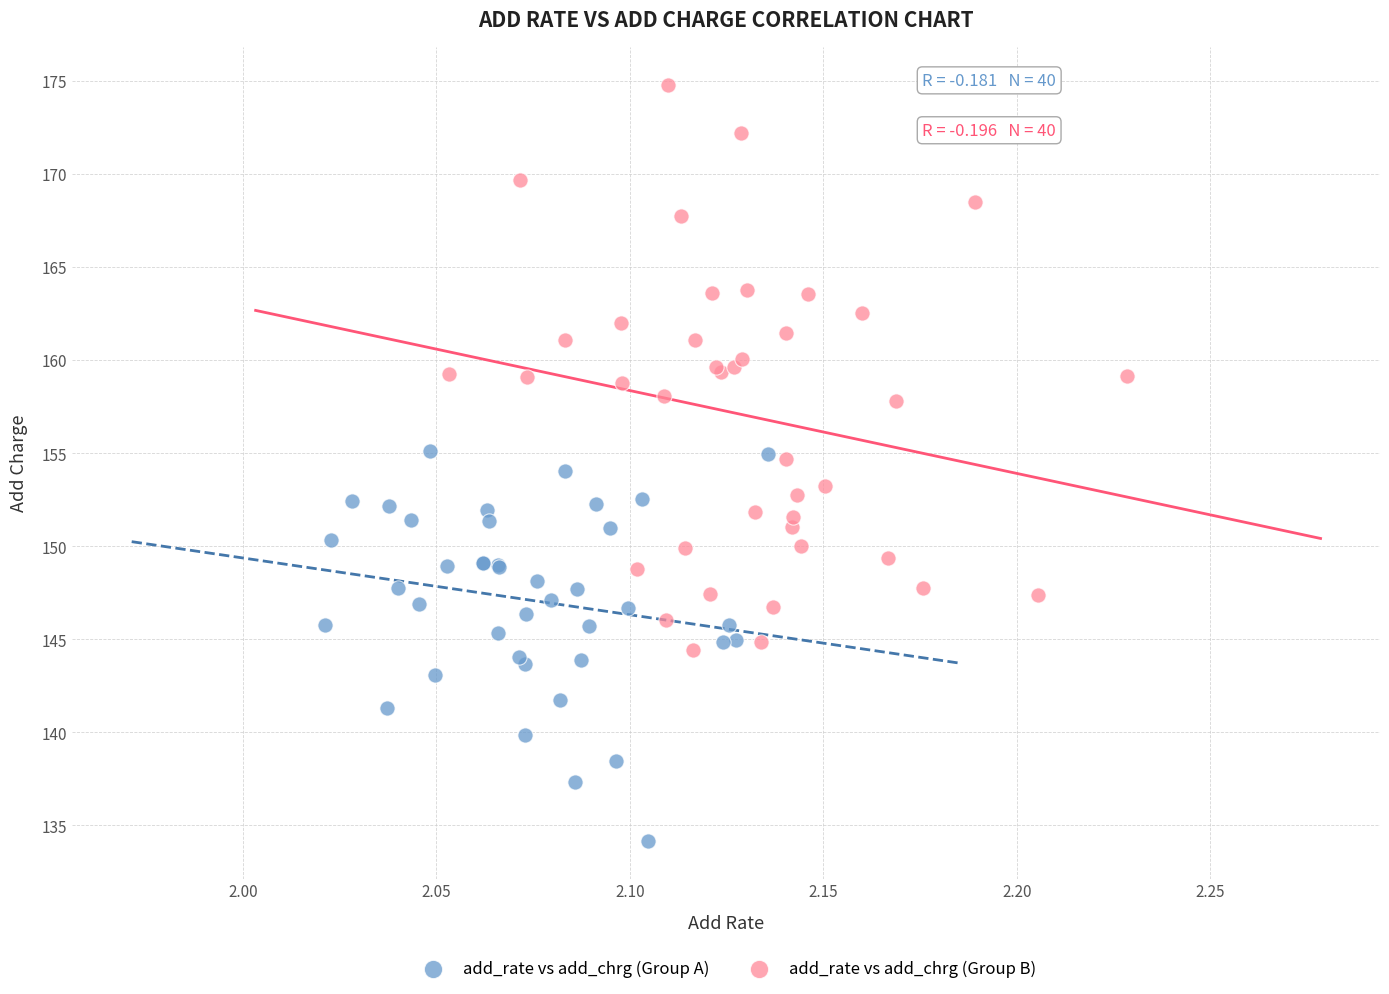

Which series has the largest Y range (max minus min)?

add_rate vs add_chrg (Group B)